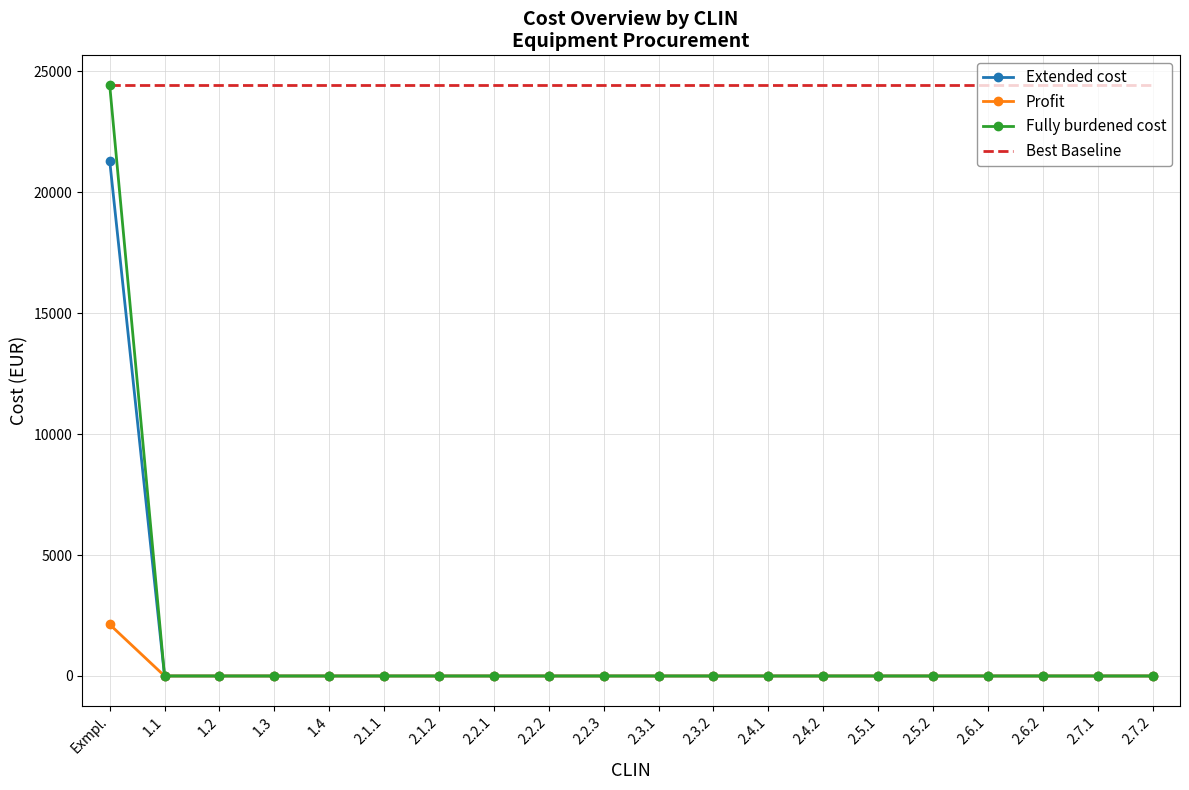

Reading left to right, extract all data points from this chart.

Extended cost: 21300	0	0	0	0	0	0	0	0	0	0	0	0	0	0	0	0	0	0	0
Profit: 2130	0	0	0	0	0	0	0	0	0	0	0	0	0	0	0	0	0	0	0
Fully burdened cost: 24430	0	0	0	0	0	0	0	0	0	0	0	0	0	0	0	0	0	0	0
Best Baseline: 24430	24430	24430	24430	24430	24430	24430	24430	24430	24430	24430	24430	24430	24430	24430	24430	24430	24430	24430	24430